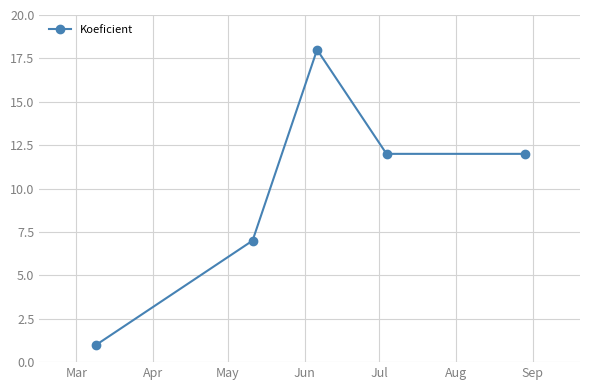

What is the value of the 5th point from the left?

12